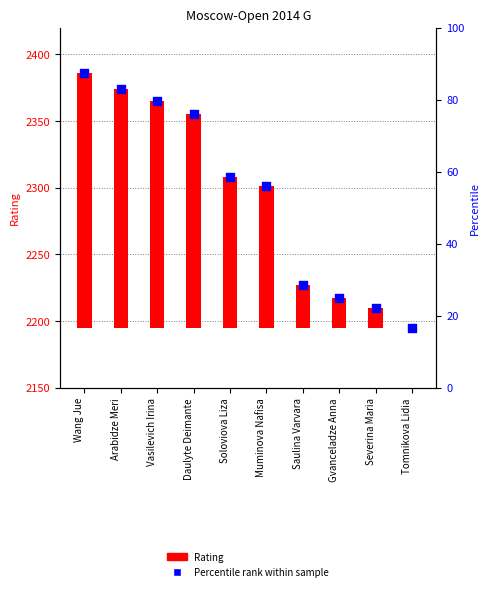

Which series contains the highest Y value?

Percentile rank